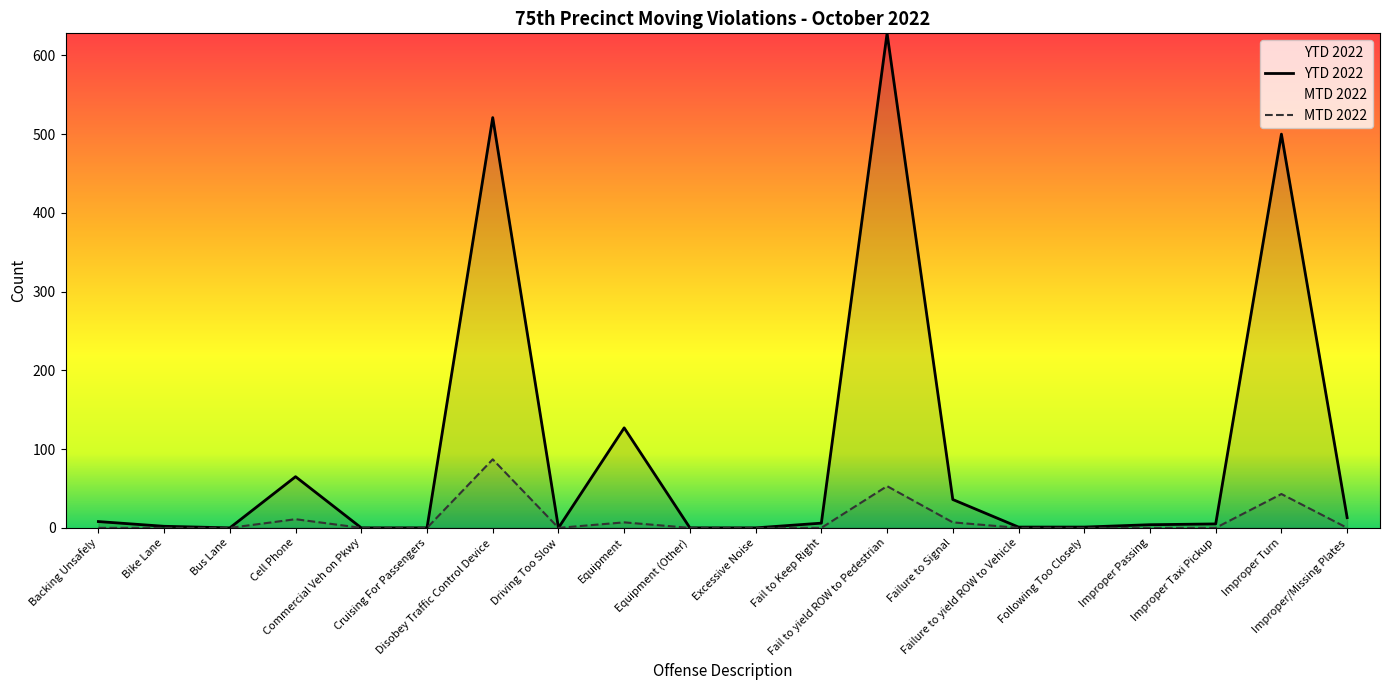

True or false: MTD 2022 and YTD 2022 intersect in this chart.

False